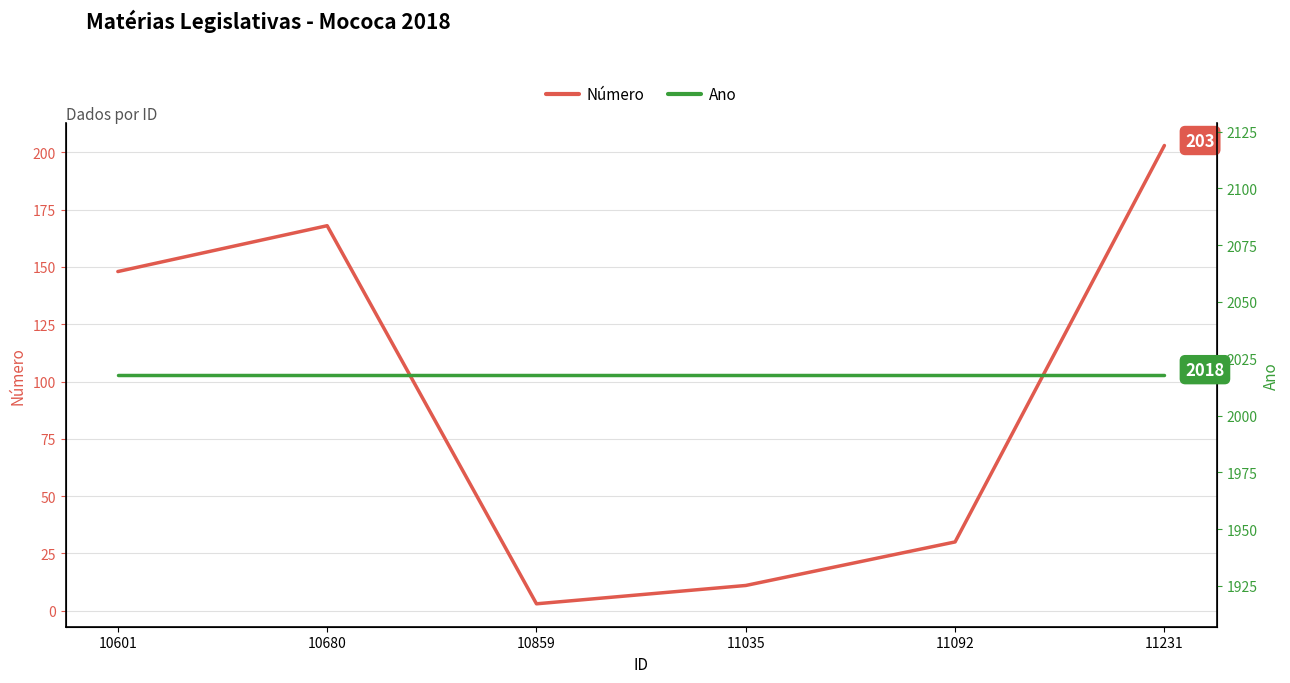

What is the value of the Número point at the 2nd from the left?

168